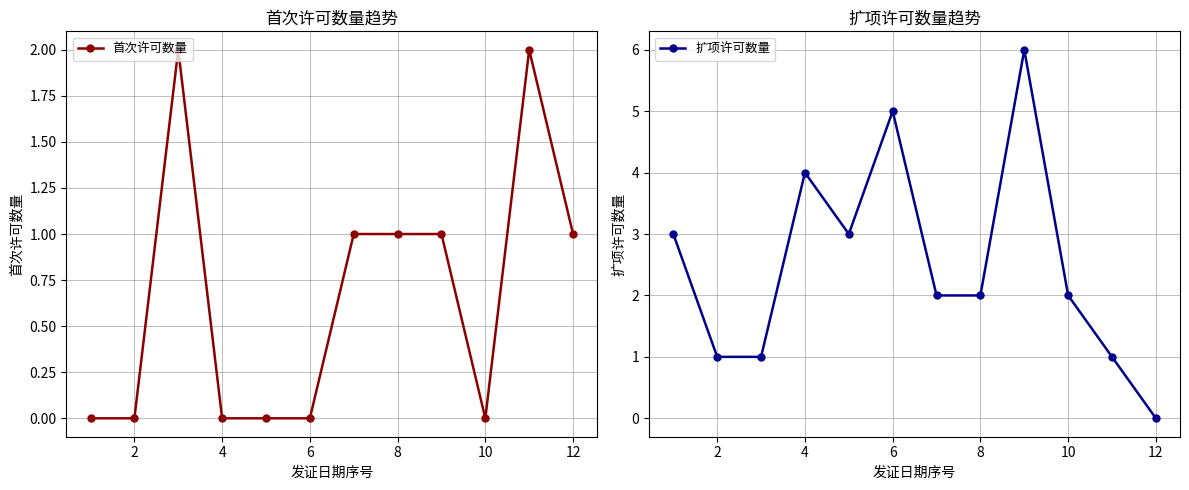

How many times do 首次许可数量 and 扩项许可数量 cross each other?

3